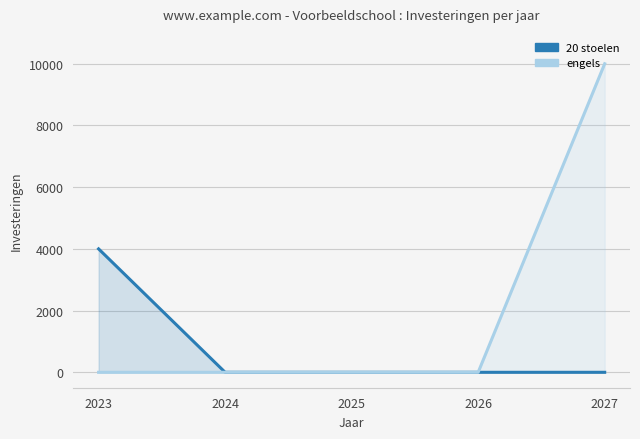

How many values in the engels series exceed 0?

1